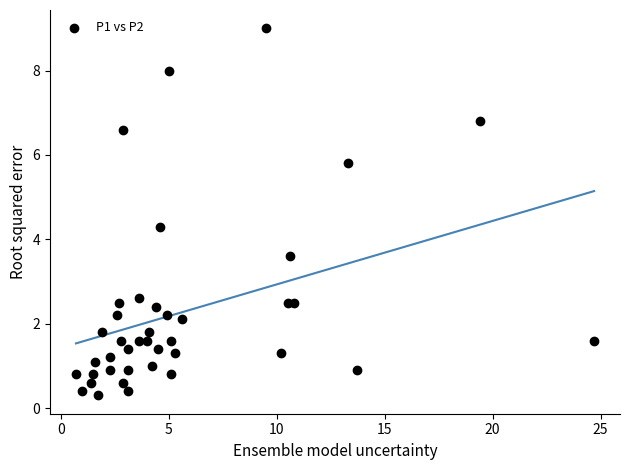

What Y value in the scatter plot is closest to 4?

4.3